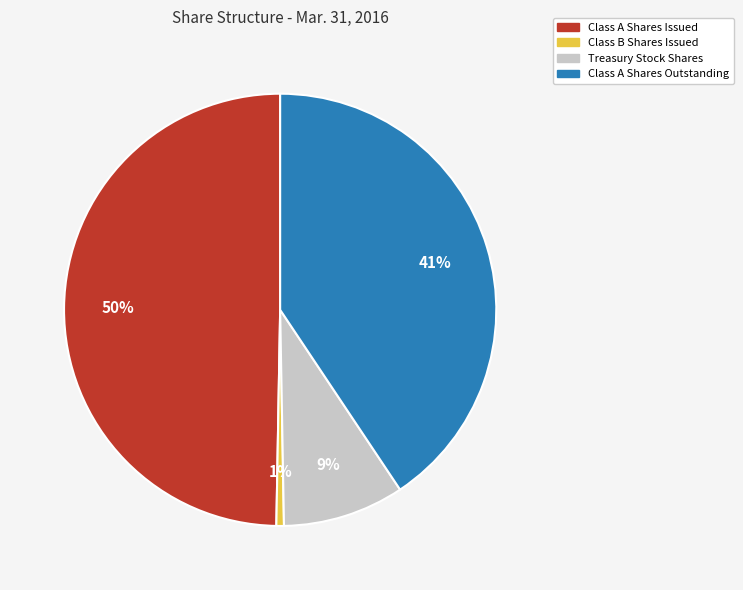

What is the ratio of the value at Class A Shares Outstanding to the value at Class A Shares Issued?

0.8